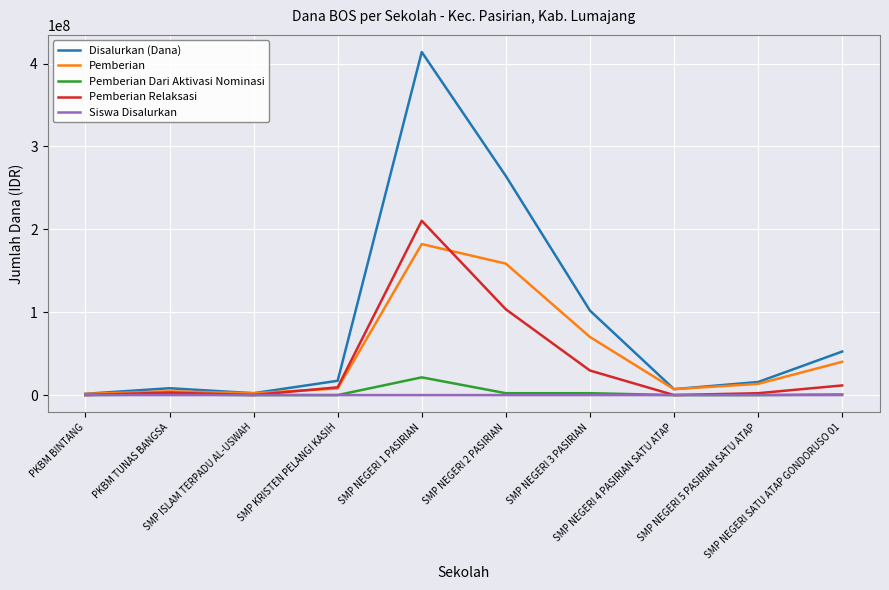

Which series has the widest spread of values?

Disalurkan (Dana)